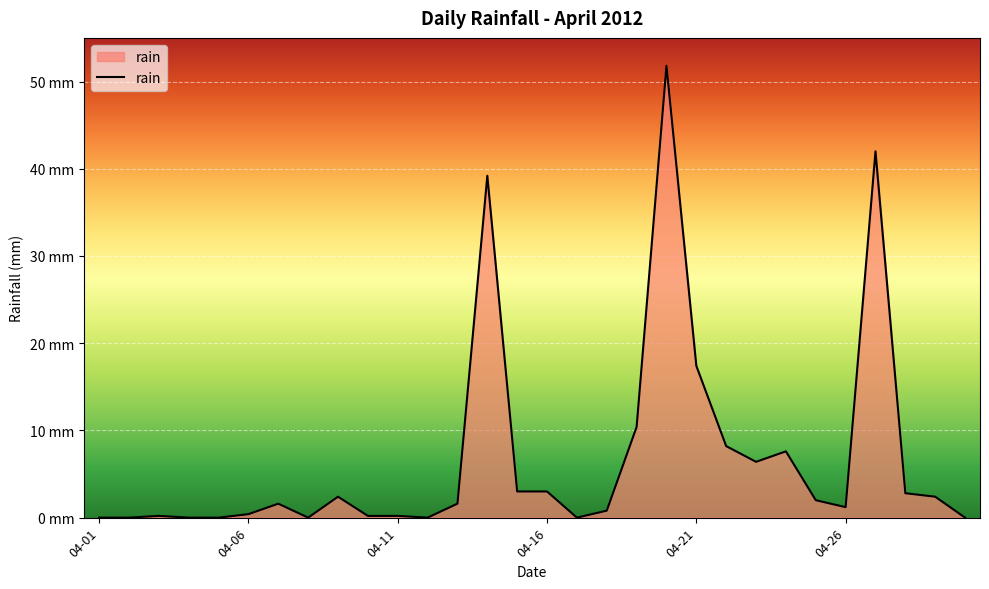

List the labels in order of value, smallest first.

2012-04-01, 2012-04-02, 2012-04-04, 2012-04-05, 2012-04-08, 2012-04-12, 2012-04-17, 2012-04-30, 2012-04-03, 2012-04-10, 2012-04-11, 2012-04-06, 2012-04-18, 2012-04-26, 2012-04-07, 2012-04-13, 2012-04-25, 2012-04-09, 2012-04-29, 2012-04-28, 2012-04-15, 2012-04-16, 2012-04-23, 2012-04-24, 2012-04-22, 2012-04-19, 2012-04-21, 2012-04-14, 2012-04-27, 2012-04-20